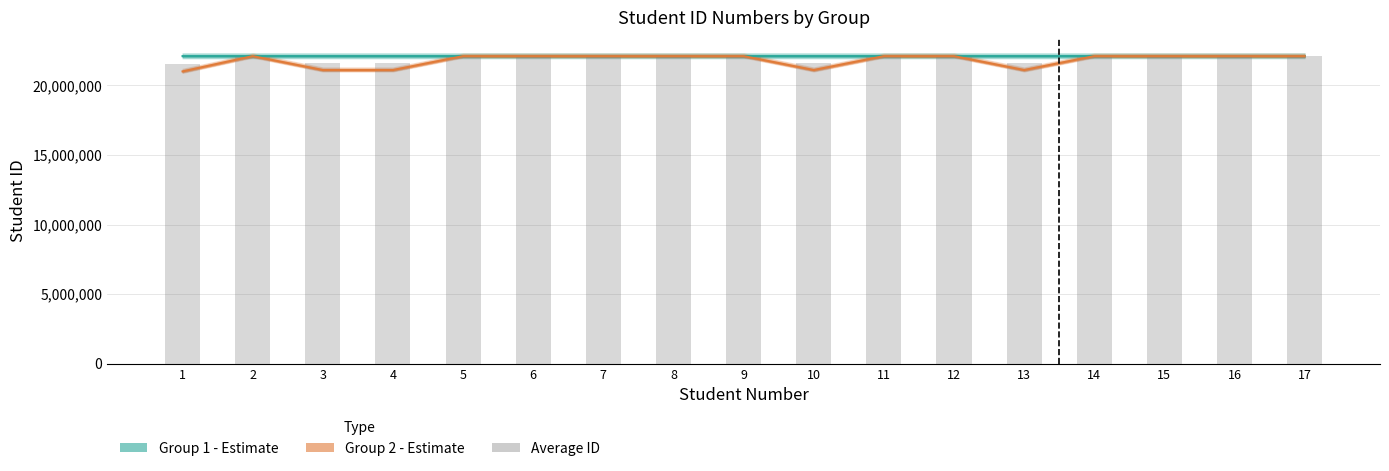

What is the difference between the maximum and minimum values?

549430.0